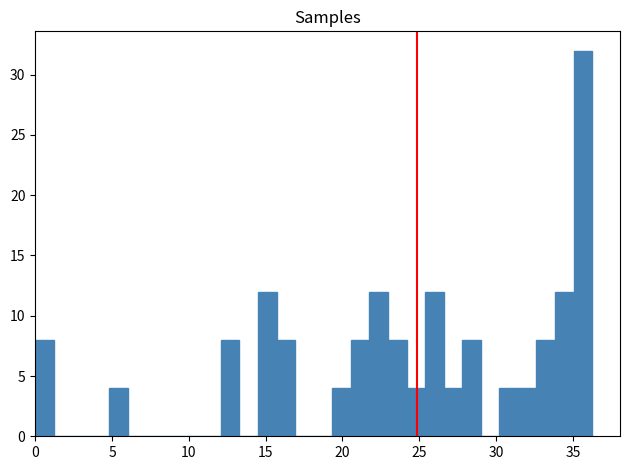

Around what value on the x-axis is the tallest bar? Give the approximate position of its centre, as read against the axis.

35.5